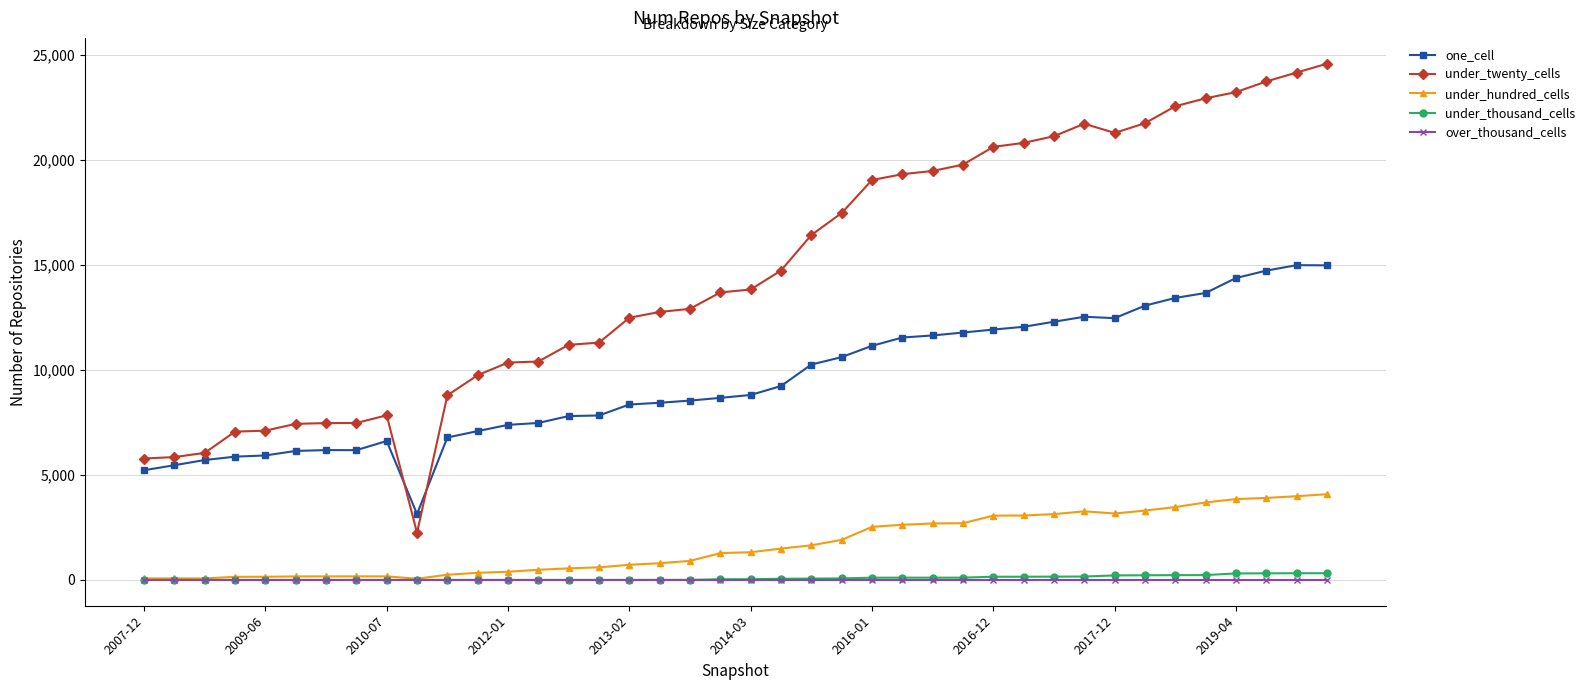

List the series in order of their peak value, lowest first.

over_thousand_cells, under_thousand_cells, under_hundred_cells, one_cell, under_twenty_cells